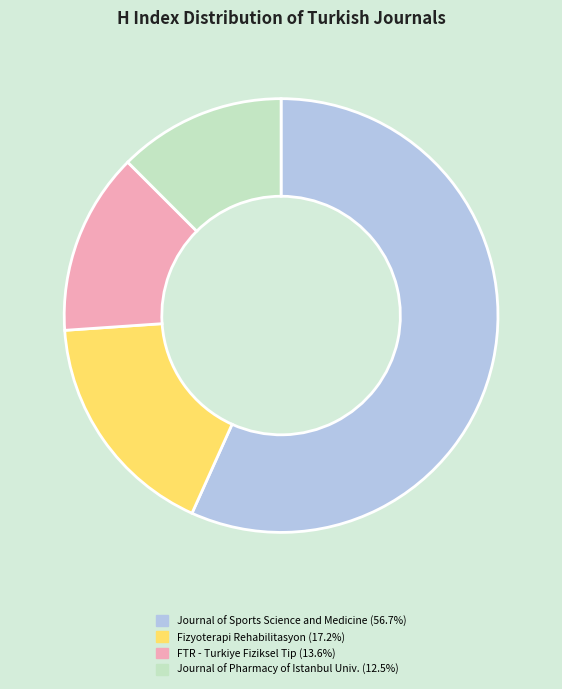

Do Journal of Pharmacy of Istanbul Univ. (12.5%) and Journal of Sports Science and Medicine (56.7%) together represent more than half of the pie?

Yes